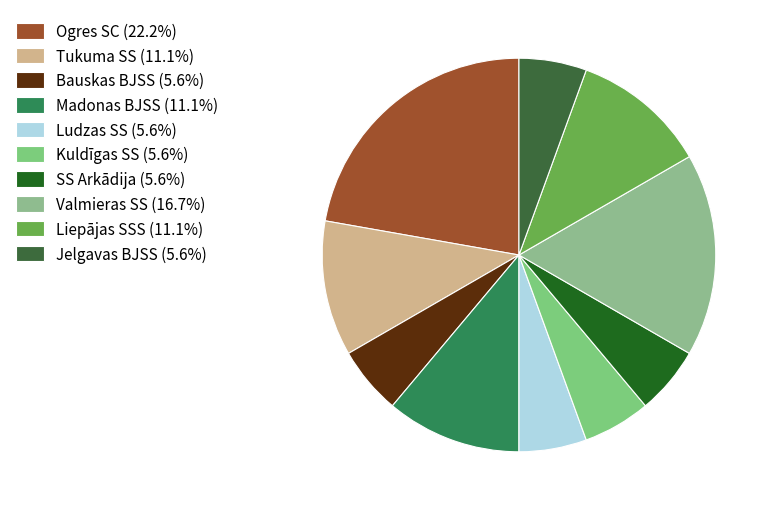

What percentage is NOT represented by Kuldīgas SS?

94.4%